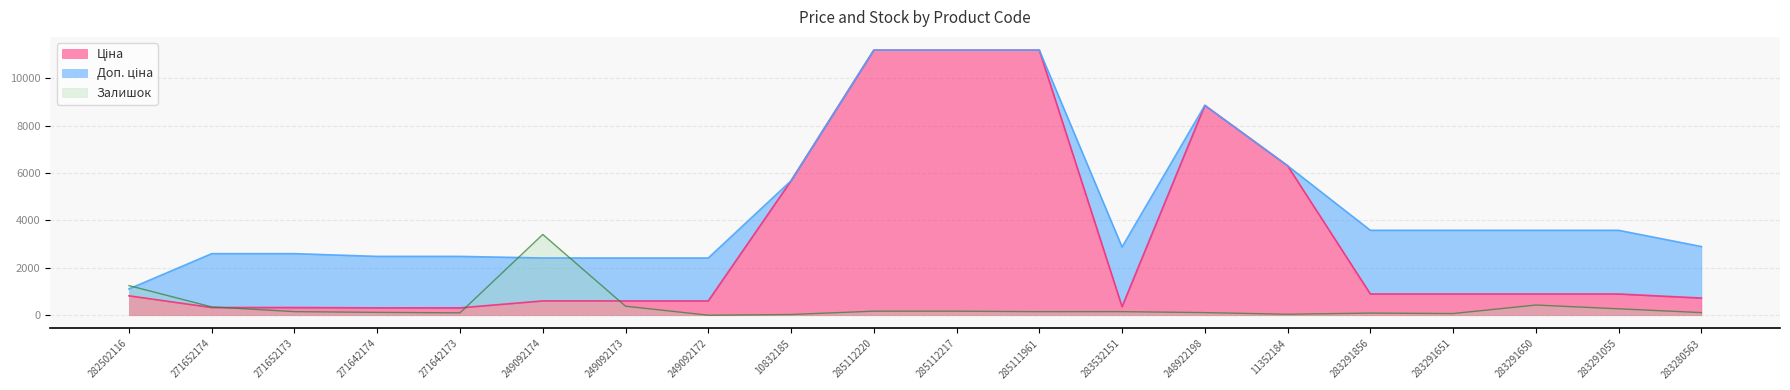

How many intersections are there between Ціна and Залишок?

3